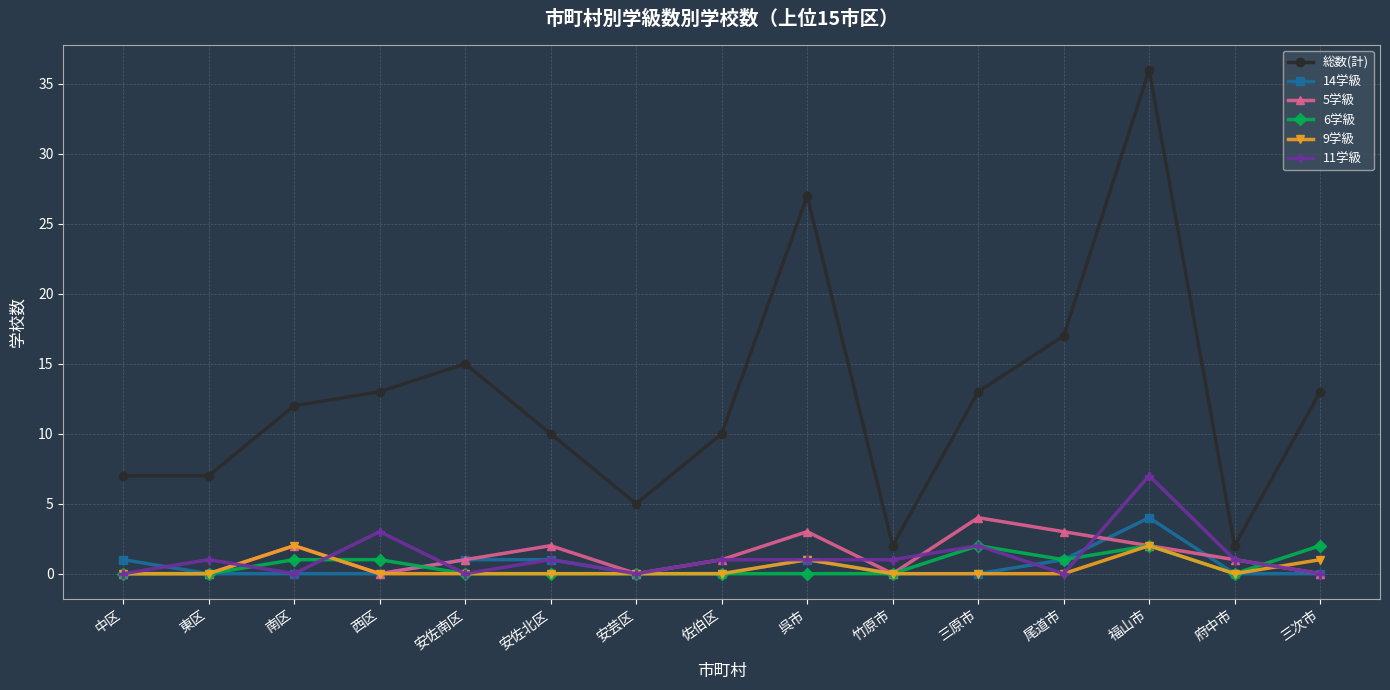

What position from the right is 福山市?

3